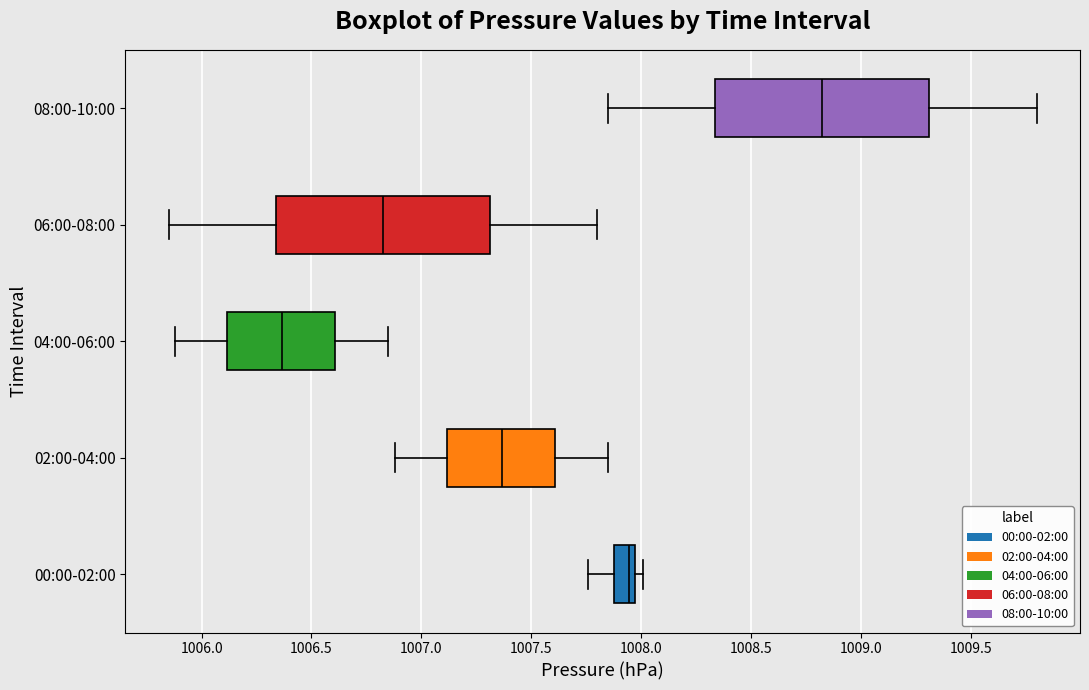

Reading bottom to top, read every box against the x-axis: the position of its median line, the range the box covers, and the ends of its whiskers. The values are not printed on the chart, so give them approximately, as read against the axis.

00:00-02:00: median 1007.95 (just left of the box's right edge), box 1007.90 to 1007.95, whiskers 1007.75 to 1008.00
02:00-04:00: median 1007.35, box 1007.10 to 1007.60, whiskers 1006.90 to 1007.85
04:00-06:00: median 1006.35, box 1006.10 to 1006.60, whiskers 1005.90 to 1006.85
06:00-08:00: median 1006.85, box 1006.35 to 1007.30, whiskers 1005.85 to 1007.80
08:00-10:00: median 1008.85, box 1008.35 to 1009.30, whiskers 1007.85 to 1009.80